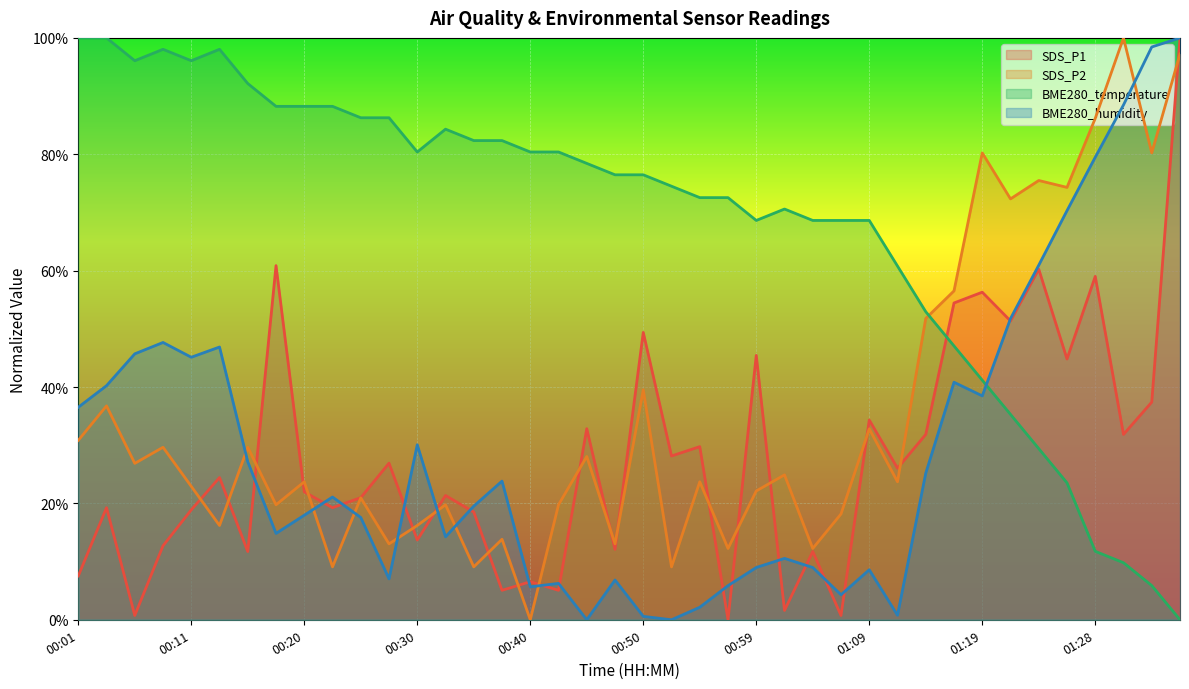

True or false: SDS_P1 has more than 0 points higher than both neighbors.

True